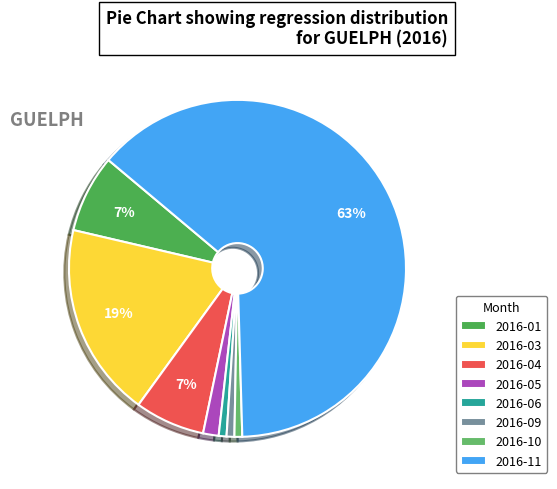

The 2016-09 slice represents 11% of the pie. True or false?

False